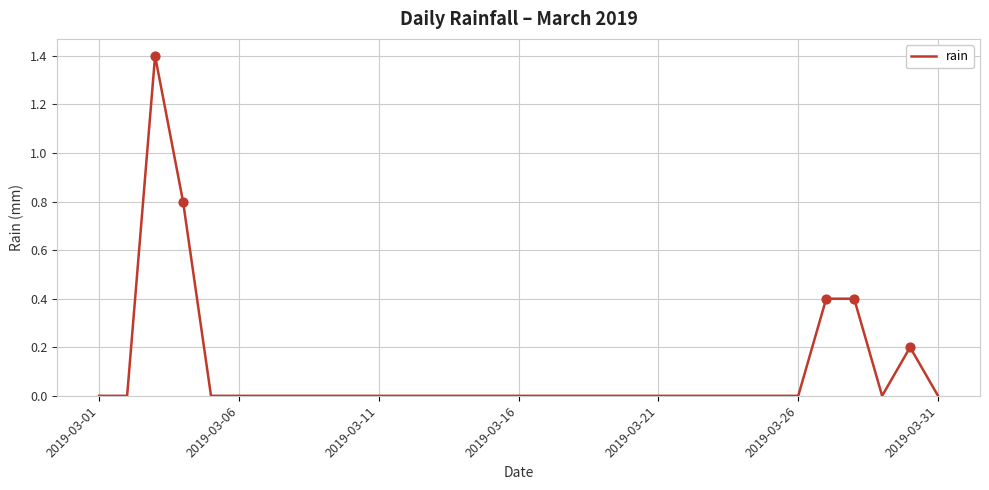

What is the difference between the maximum and minimum values?

1.4